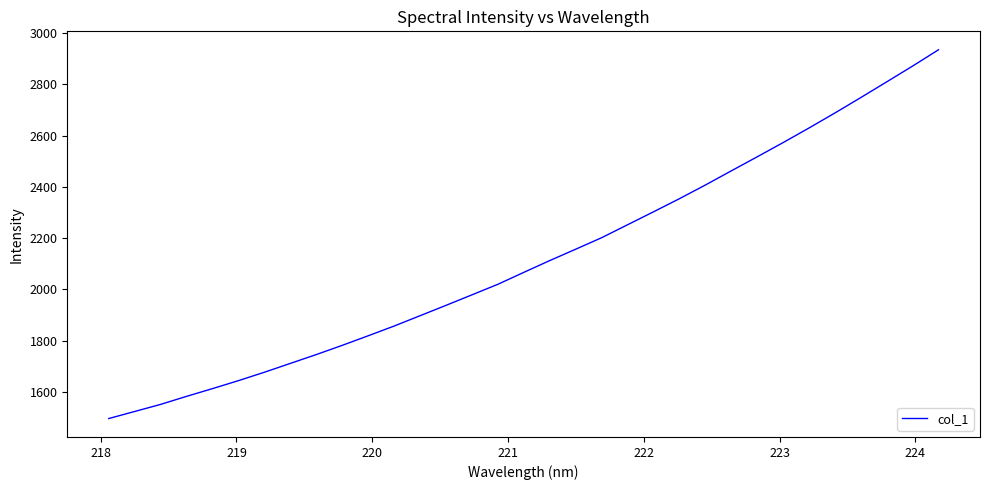

What is the maximum value shown in the chart?

2935.0